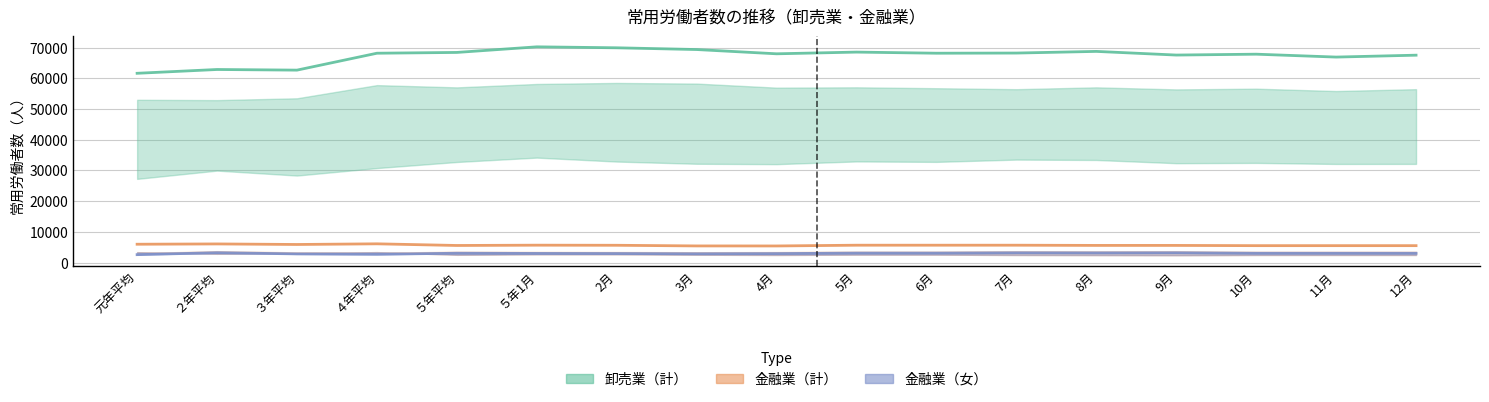

Reading left to right, extract all data points from this chart.

卸売業_計: 61649	62886	62679	68186	68442	70266	69955	69386	67998	68553	68187	68240	68779	67588	67872	66930	67548
金融業_計: 5976	6072	5894	6109	5570	5669	5636	5424	5412	5660	5660	5660	5590	5589	5512	5512	5512
金融業_女: 2584	3217	2829	2701	3044	2978	2945	2870	2929	3085	3084	3188	3157	3194	3032	3032	3032